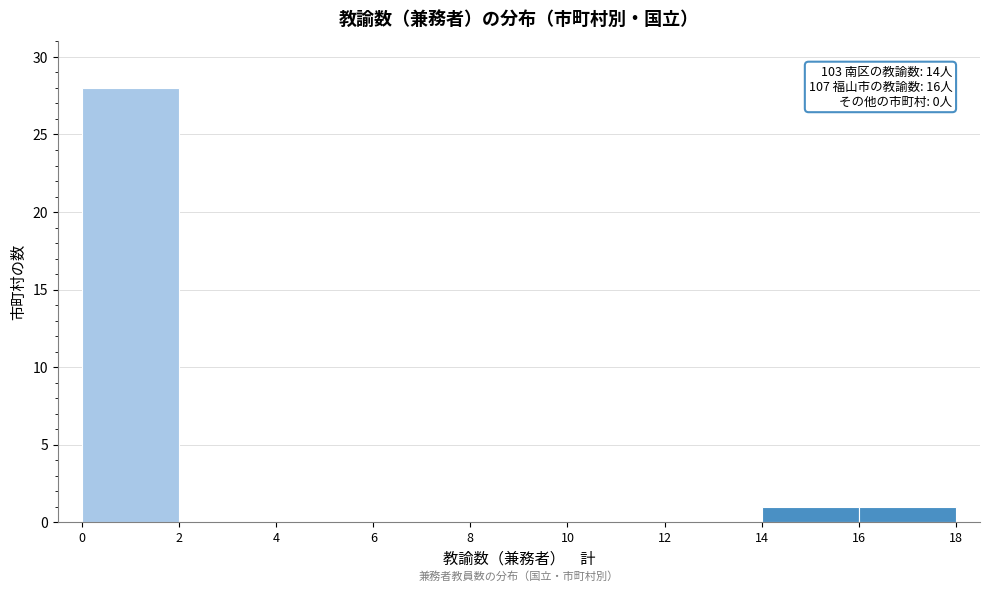

Over which range of the x-axis is the bar tallest?

0 to 2